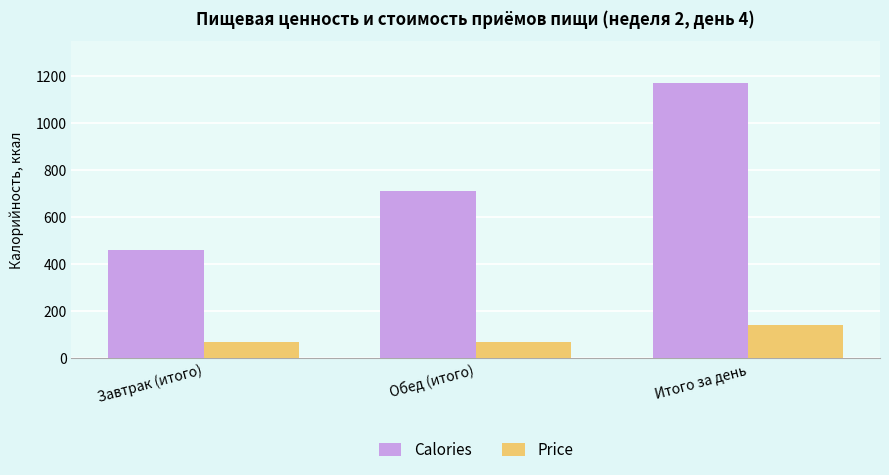

At which label does Price reach its peak?

Итого за день